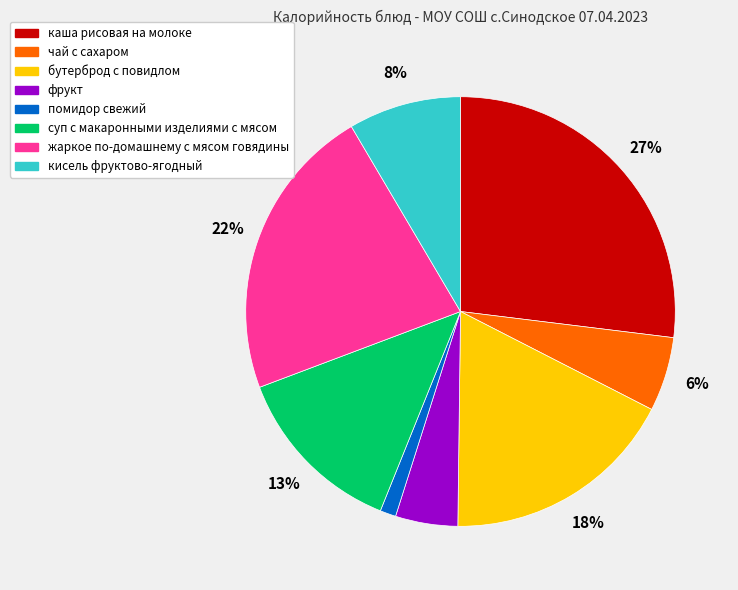

Does фрукт represent more than half of the total?

No